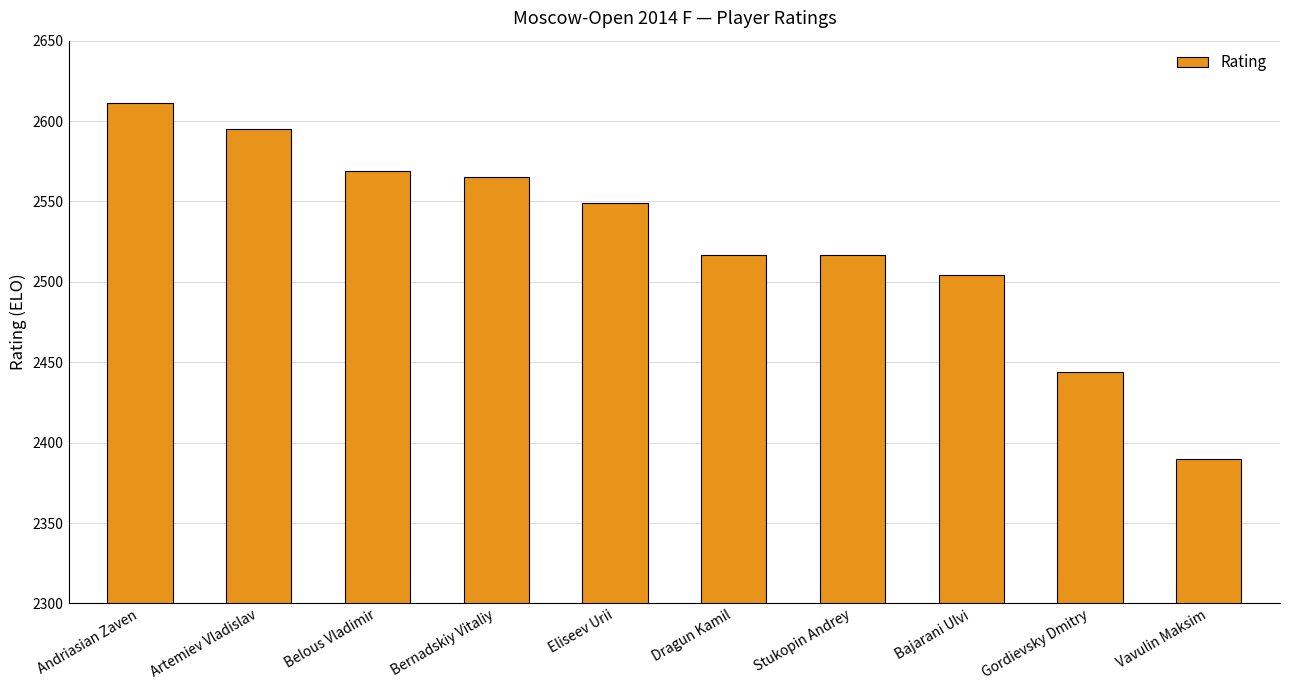

Between Dragun Kamil and Artemiev Vladislav, which is larger?

Artemiev Vladislav